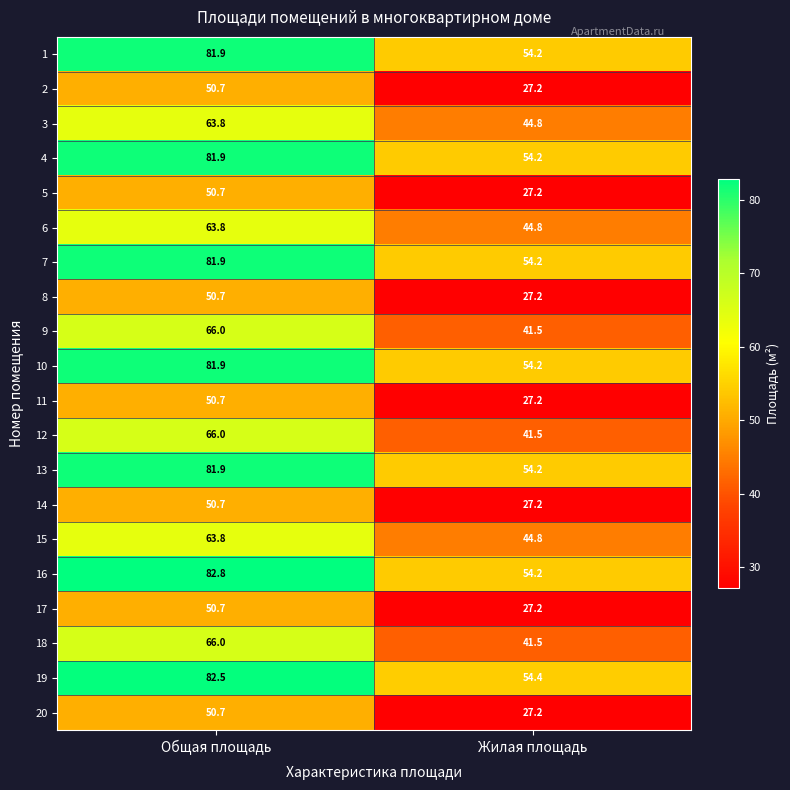

What is the average value of the 6 series?

54.3